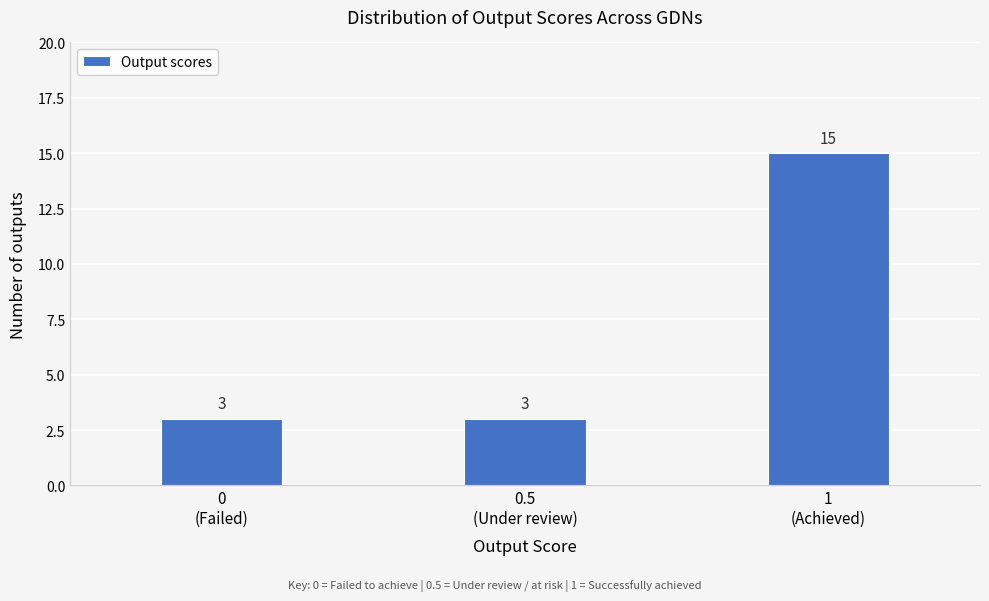

Reading left to right, extract all data points from this chart.

3	3	15